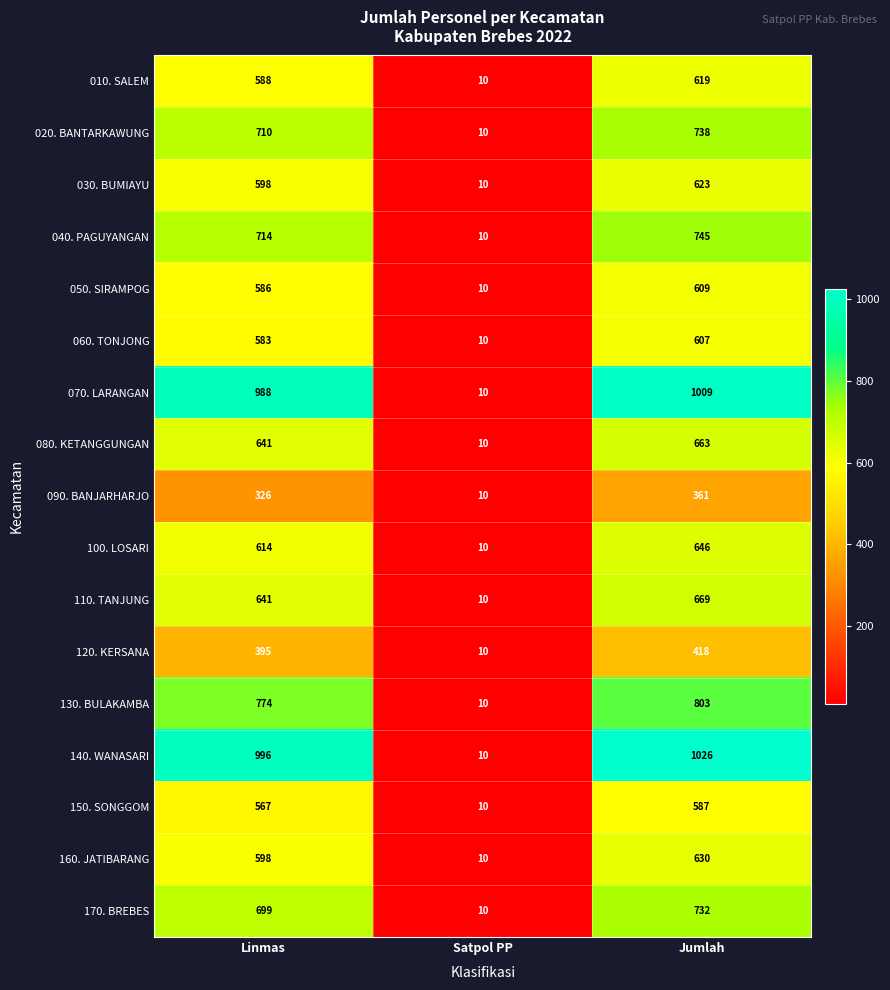

Rank the series by their maximum value, from highest to lowest.

140. WANASARI, 070. LARANGAN, 130. BULAKAMBA, 040. PAGUYANGAN, 020. BANTARKAWUNG, 170. BREBES, 110. TANJUNG, 080. KETANGGUNGAN, 100. LOSARI, 160. JATIBARANG, 030. BUMIAYU, 010. SALEM, 050. SIRAMPOG, 060. TONJONG, 150. SONGGOM, 120. KERSANA, 090. BANJARHARJO